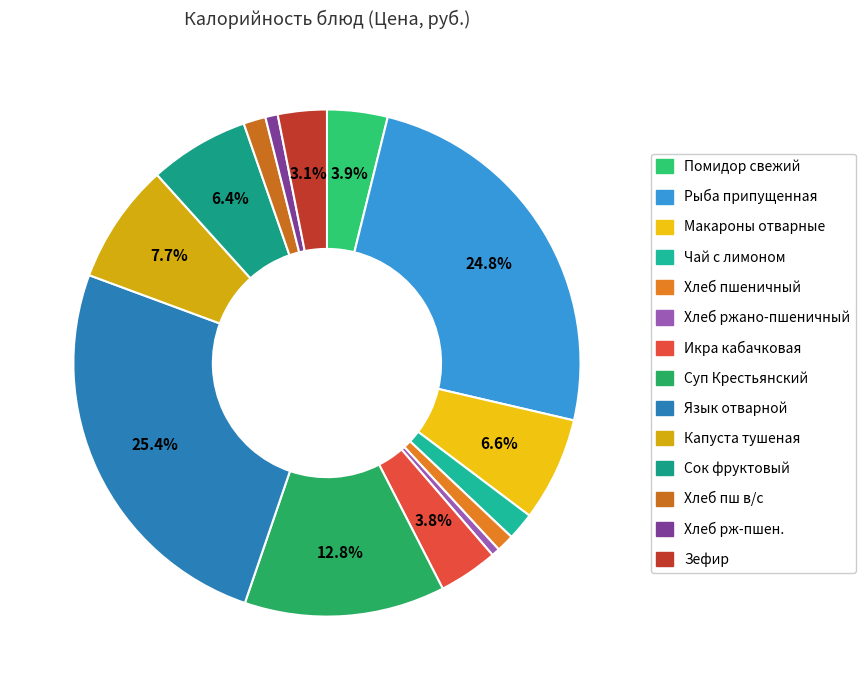

Does Суп Крестьянский represent more than half of the total?

No